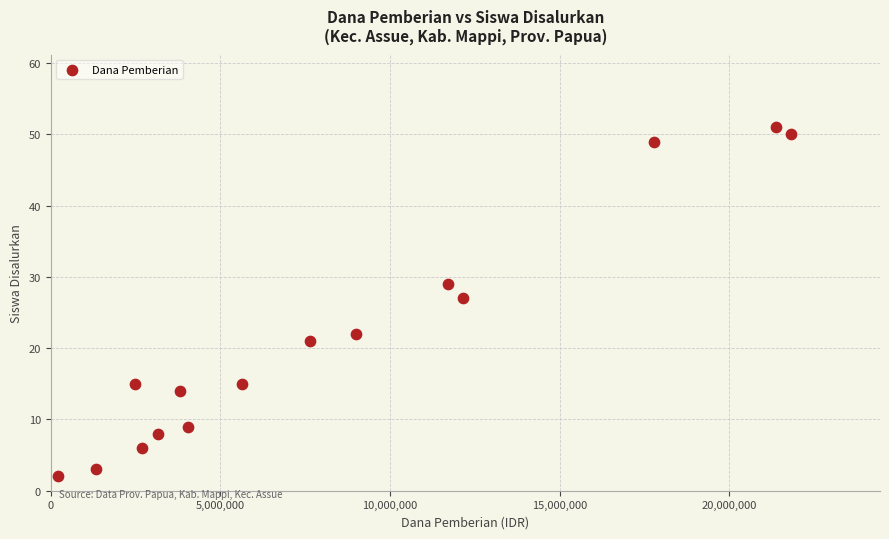

What is the range of X values (max minus min)?

21600000